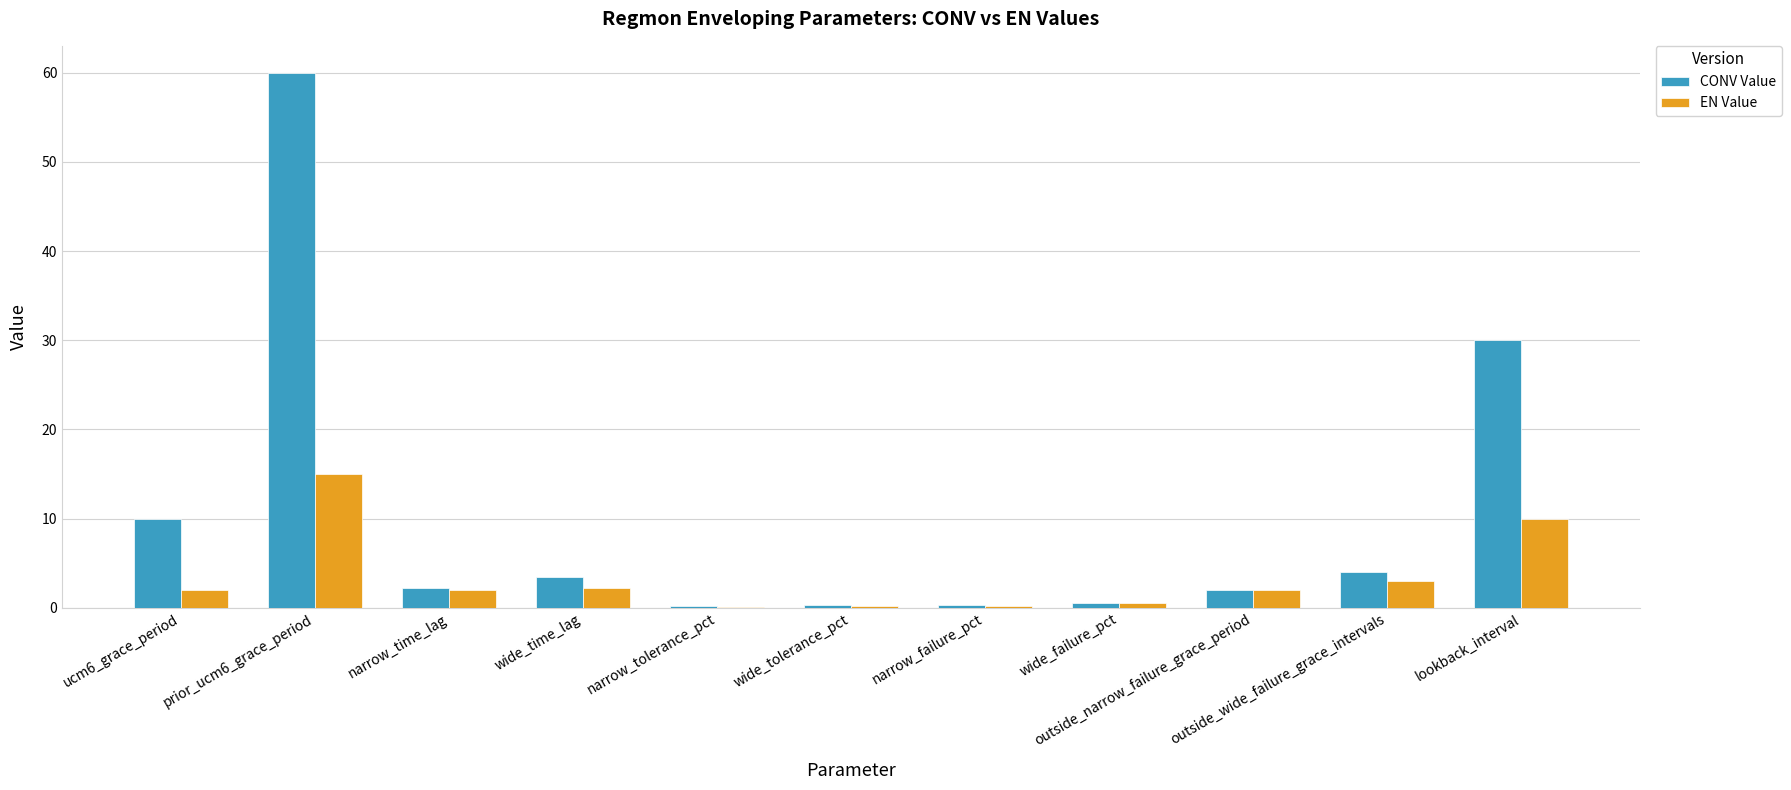

What is the highest value of the CONV Value series?

60.0